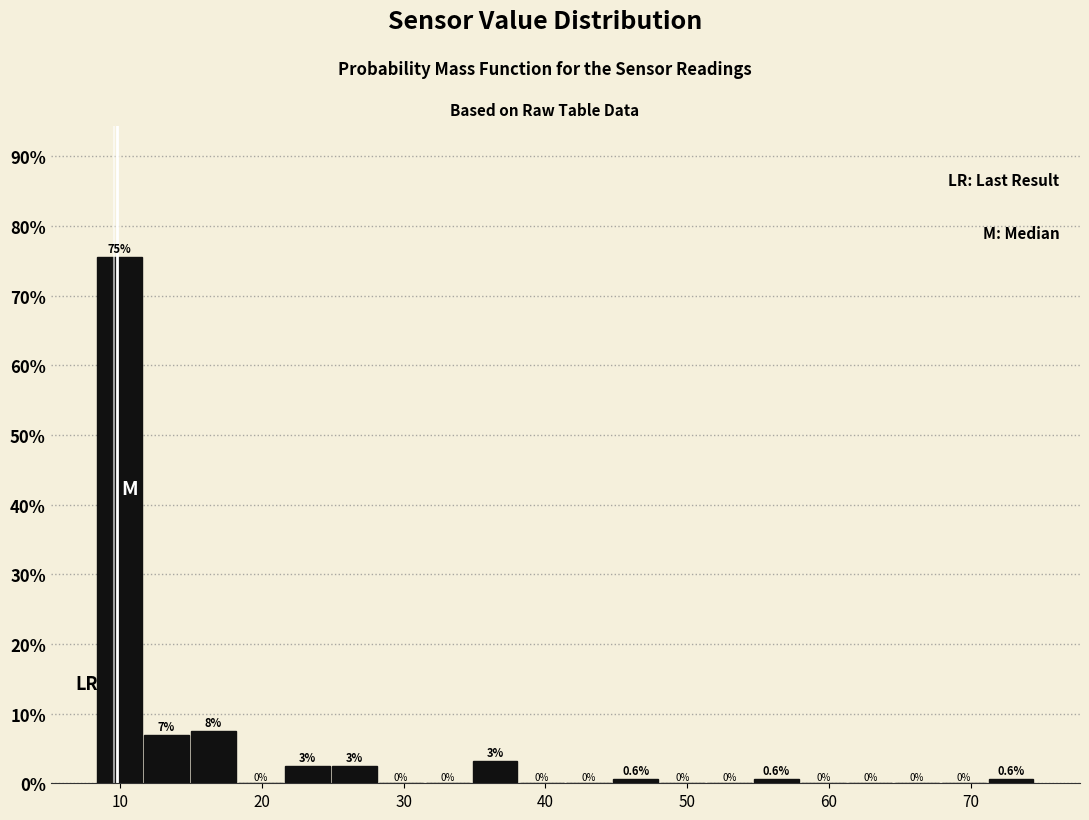

Read against the x-axis, roughly where is the centre of the tallest bar?

10